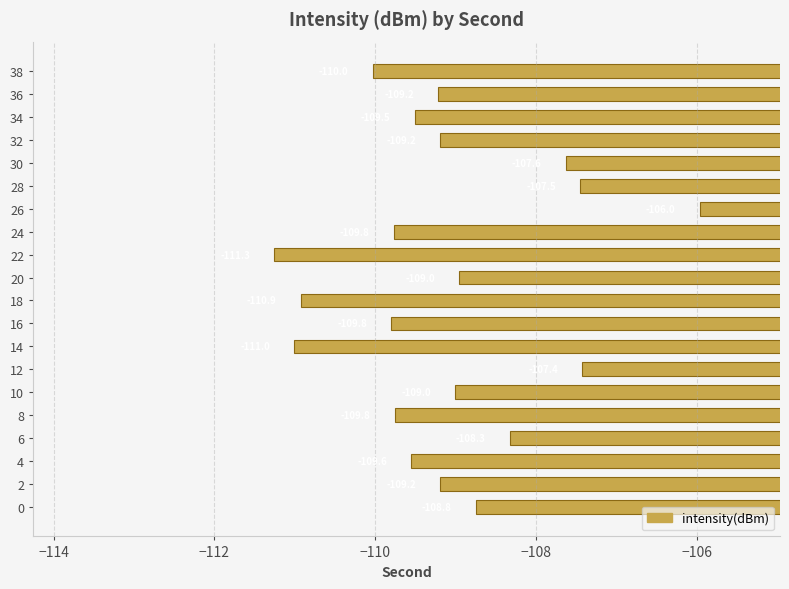

What is the difference between the maximum and minimum values?

5.3